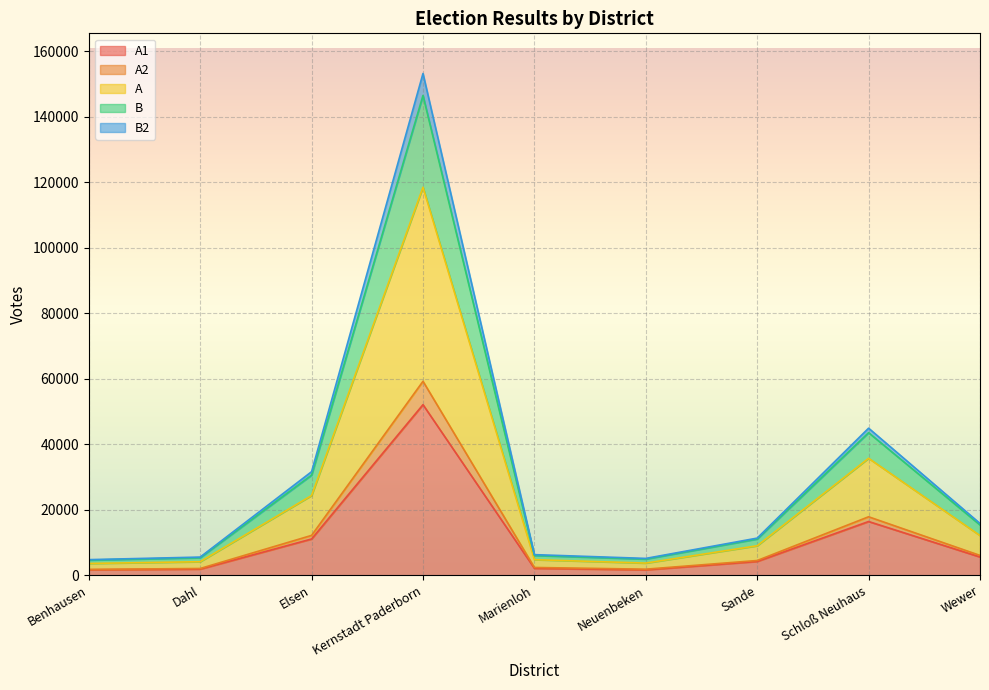

How many lines are shown in the chart?

5